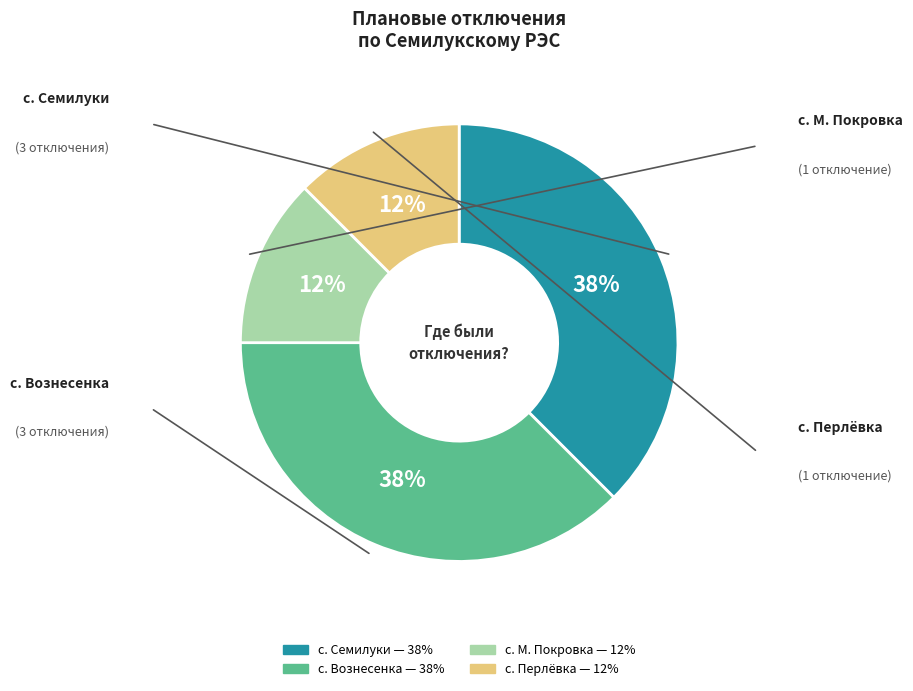

Does с. Вознесенка account for over 50% of the chart?

No